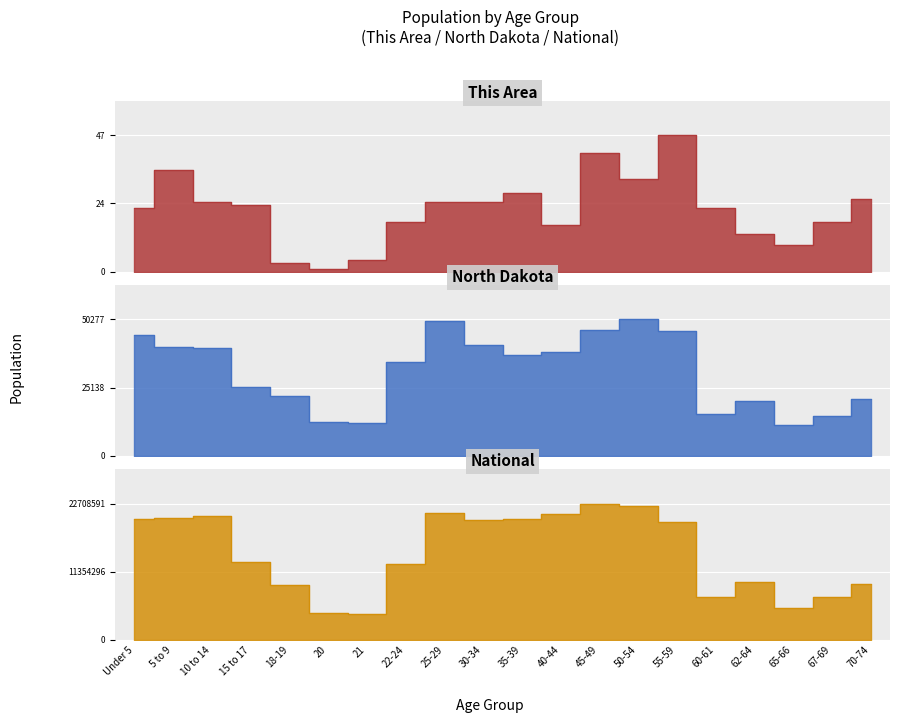

True or false: This Area and National intersect in this chart.

False